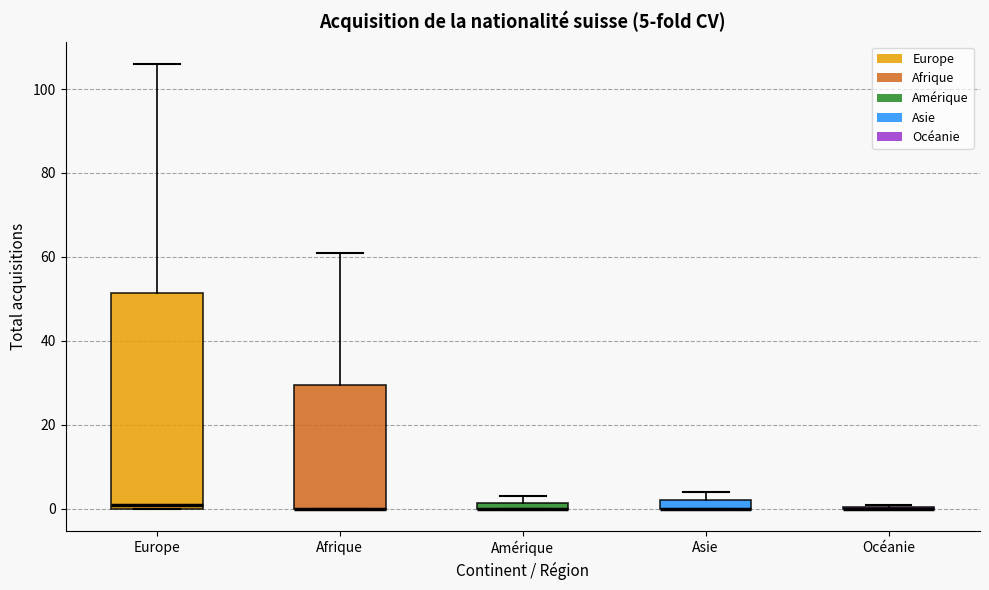

Comparing the boxes themselves (not the whiskers), which one is the tallest?

Europe